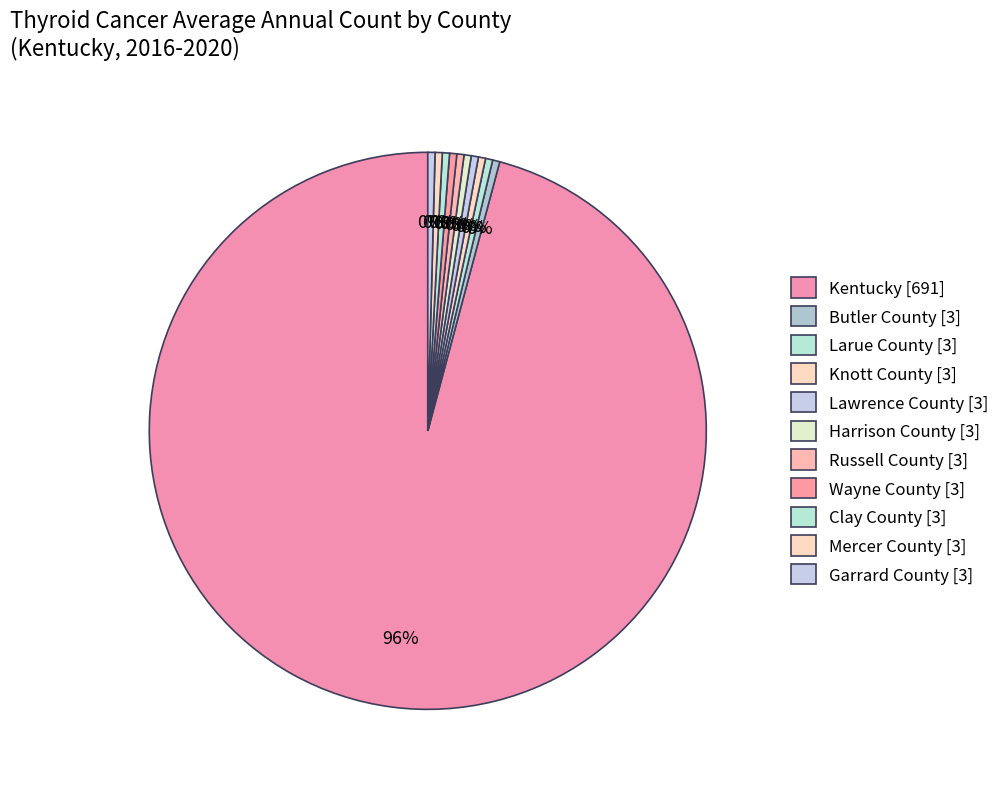

Rank the categories by value from lowest to highest.

Butler County, Larue County, Knott County, Lawrence County, Harrison County, Russell County, Wayne County, Clay County, Mercer County, Garrard County, Kentucky